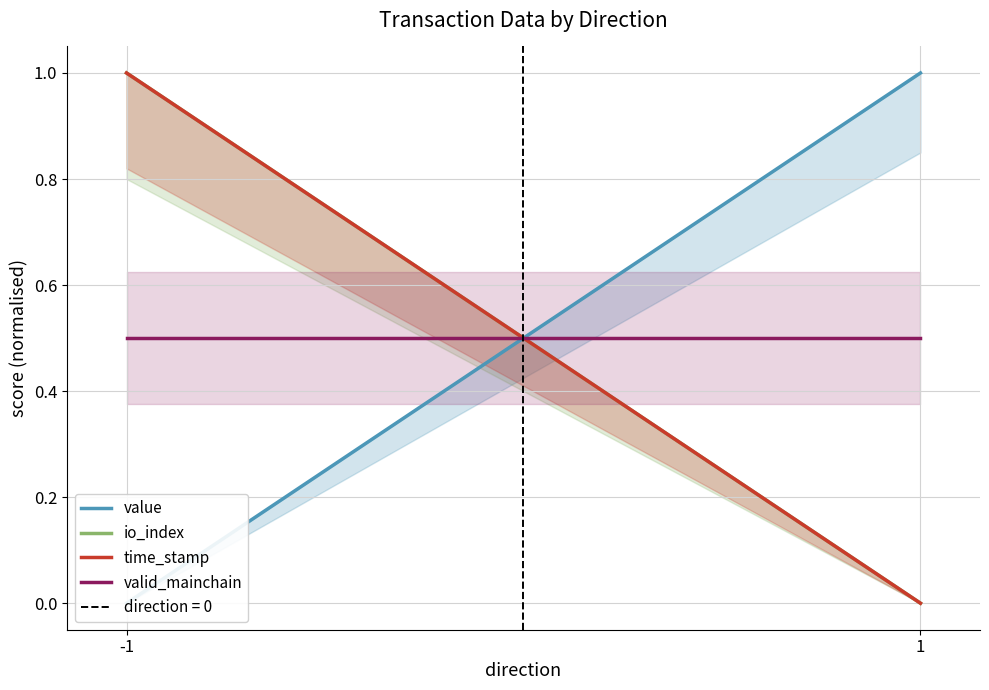

At which label is valid_mainchain closest to 0?

-1